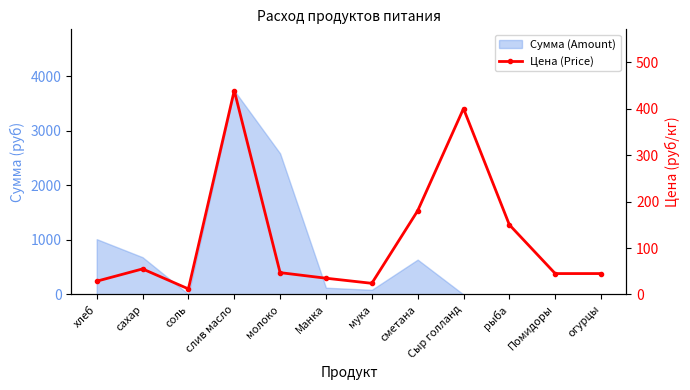

What is the difference between the maximum and second lowest values?

414.9